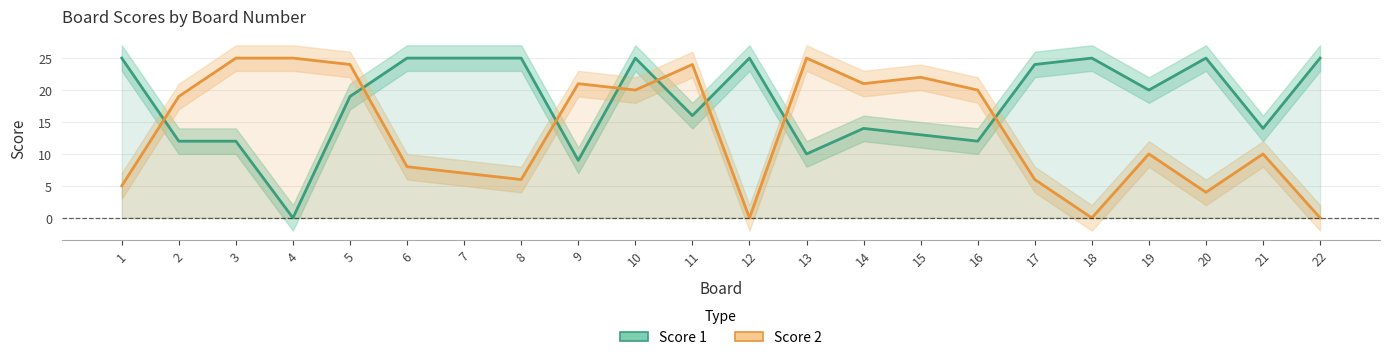

Does the chart display data point markers on the line(s)?

No